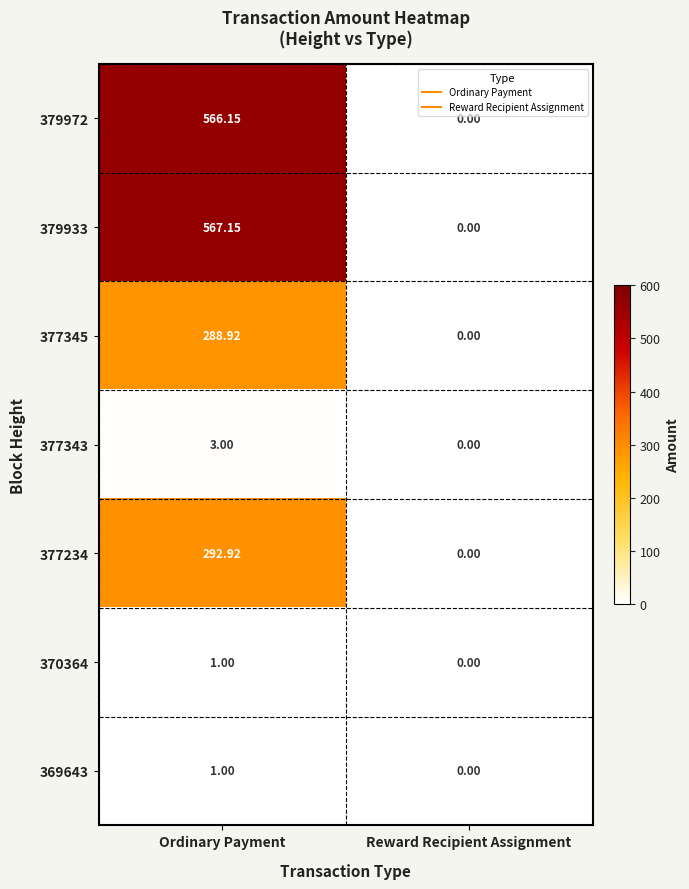

At which label does 379972 reach its minimum?

Reward Recipient Assignment